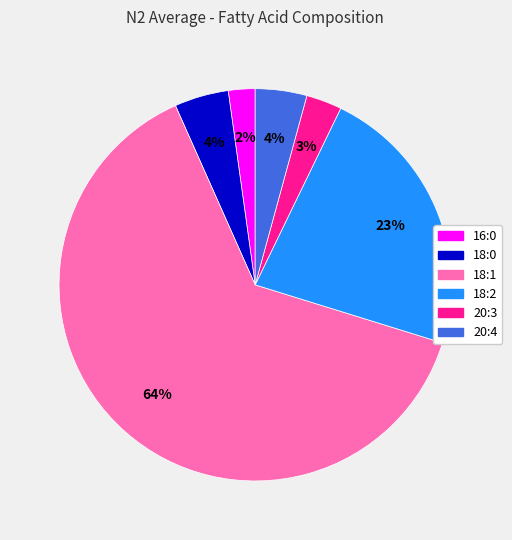

Between 16:0 and 20:4, which is larger?

20:4